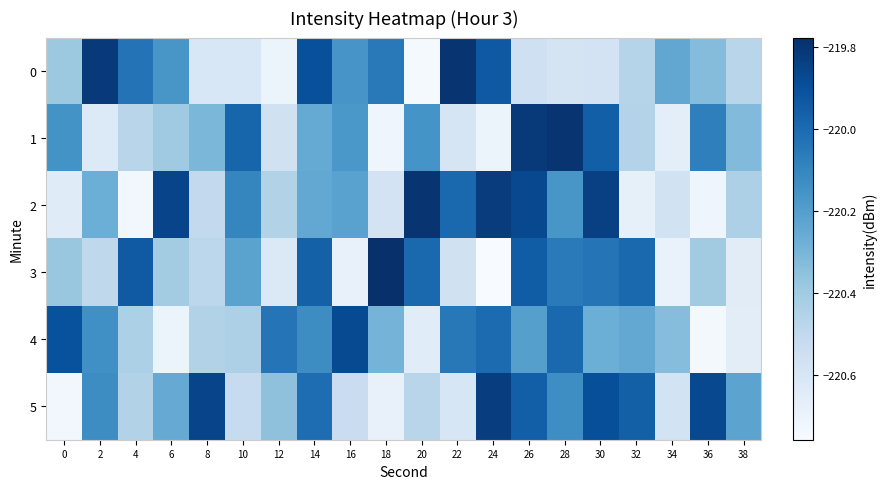

Between 18 and 8, which is larger?

18